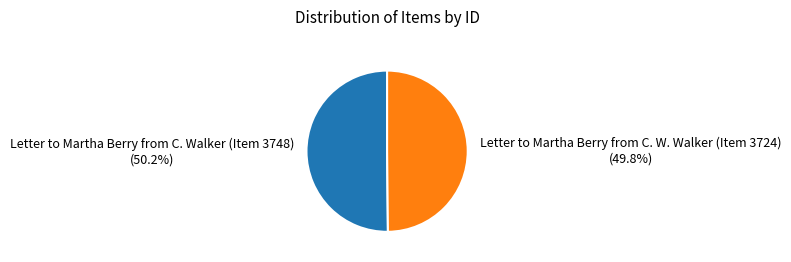

Is it true that Letter to Martha Berry from C. Walker (Item 3748) is 65% of the pie?

False